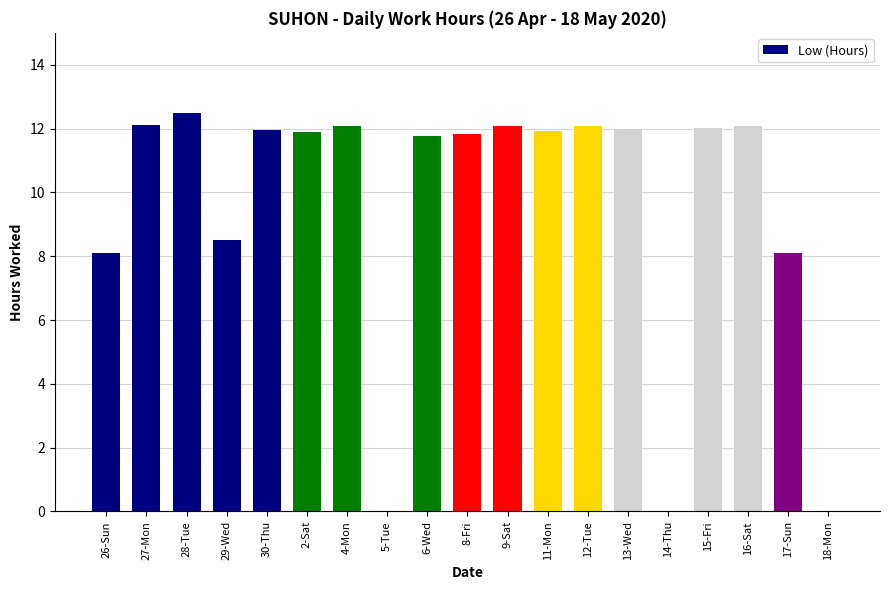

Which category has the highest value across all series?

28-Tue